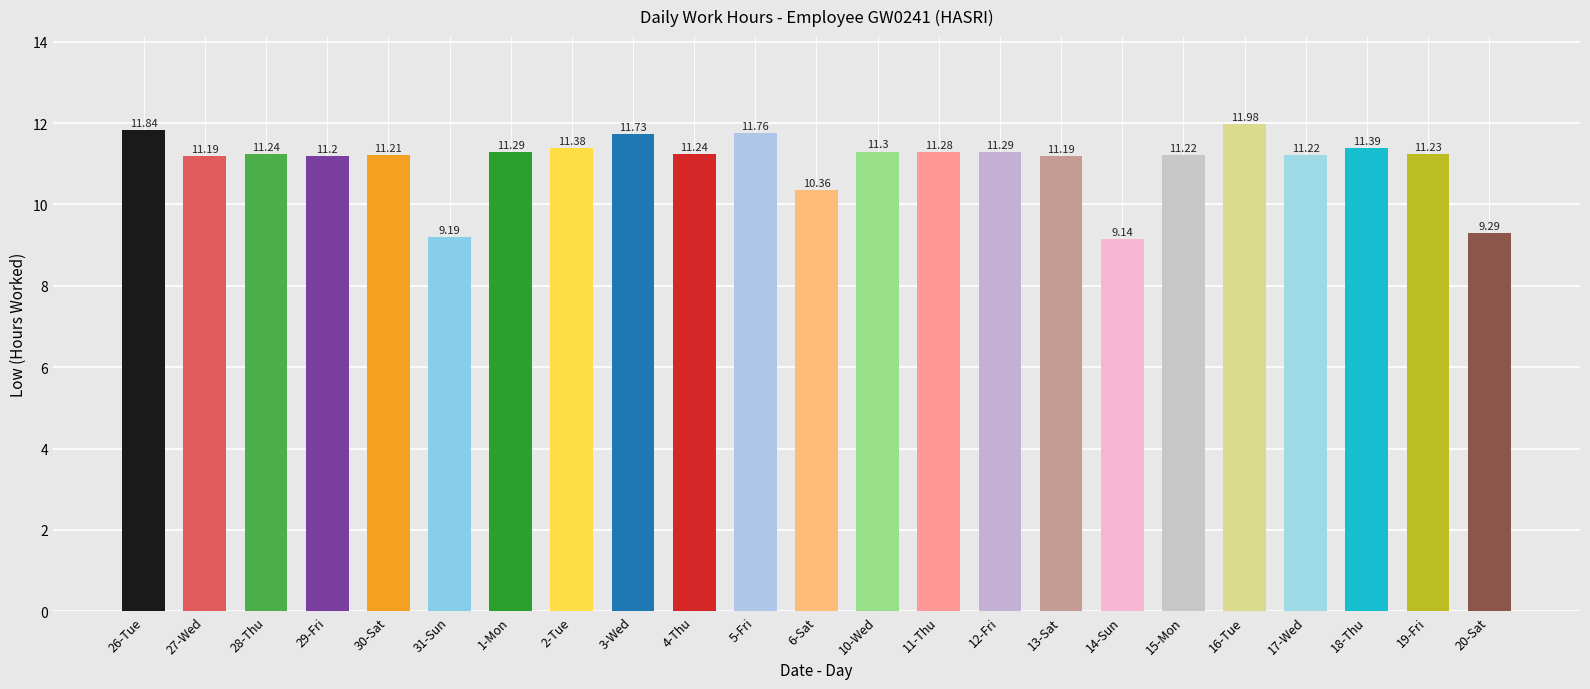

Reading left to right, list all the values displayed in this chart.

26-Tue=11.8	27-Wed=11.2	28-Thu=11.2	29-Fri=11.2	30-Sat=11.2	31-Sun=9.2	1-Mon=11.3	2-Tue=11.4	3-Wed=11.7	4-Thu=11.2	5-Fri=11.8	6-Sat=10.4	10-Wed=11.3	11-Thu=11.3	12-Fri=11.3	13-Sat=11.2	14-Sun=9.1	15-Mon=11.2	16-Tue=12.0	17-Wed=11.2	18-Thu=11.4	19-Fri=11.2	20-Sat=9.3